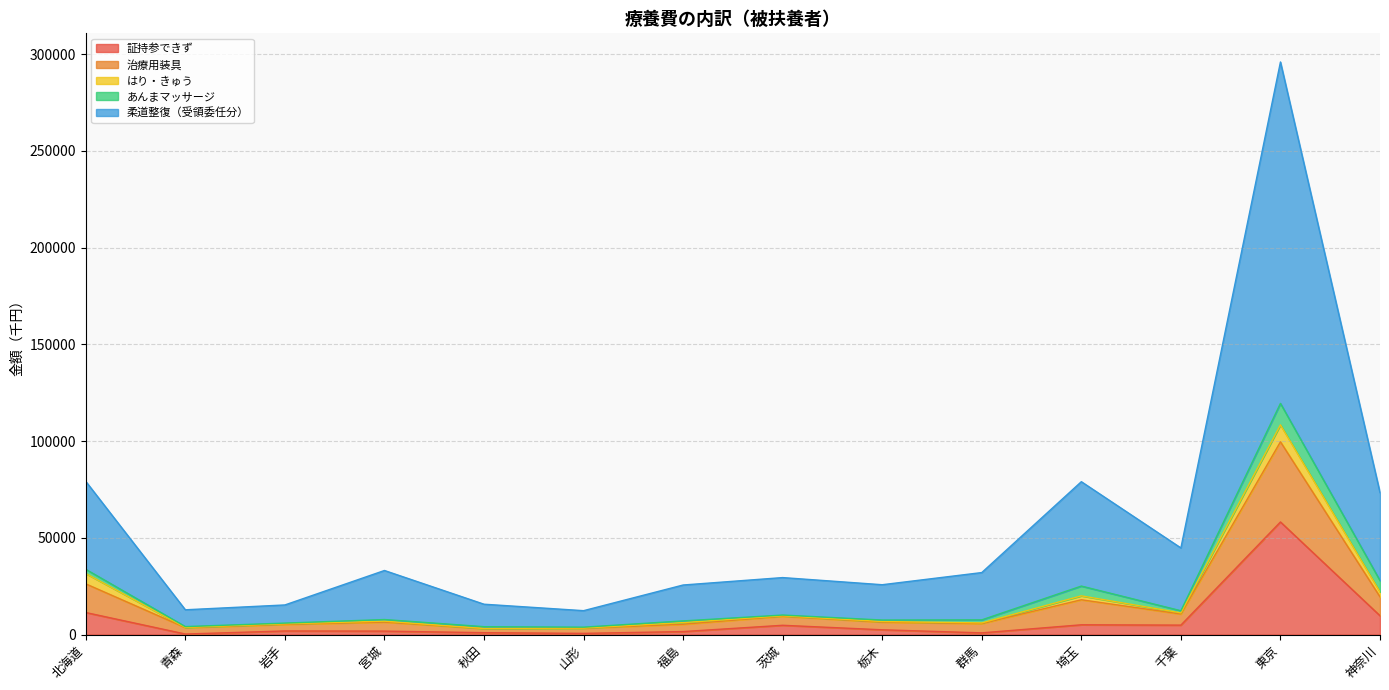

What is the value of the 治療用装具 point at the 8th from the left?

10094.5